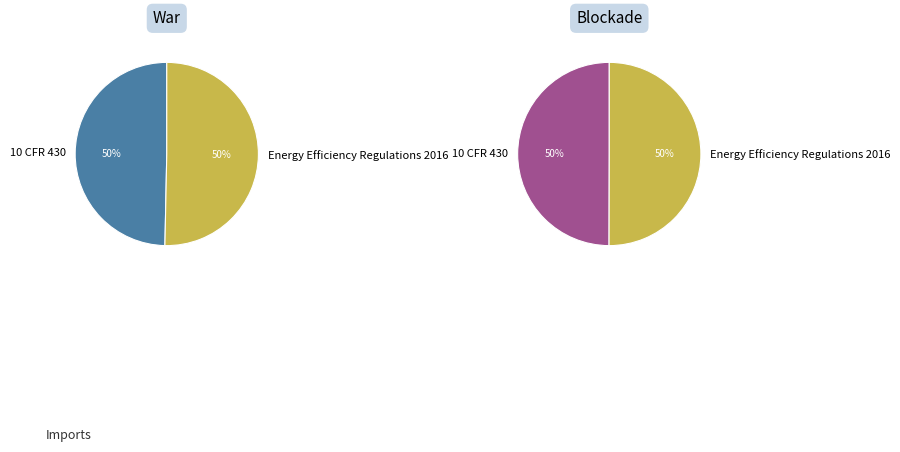

To the nearest percent, what percentage of the pie is 10 CFR 430?

50%